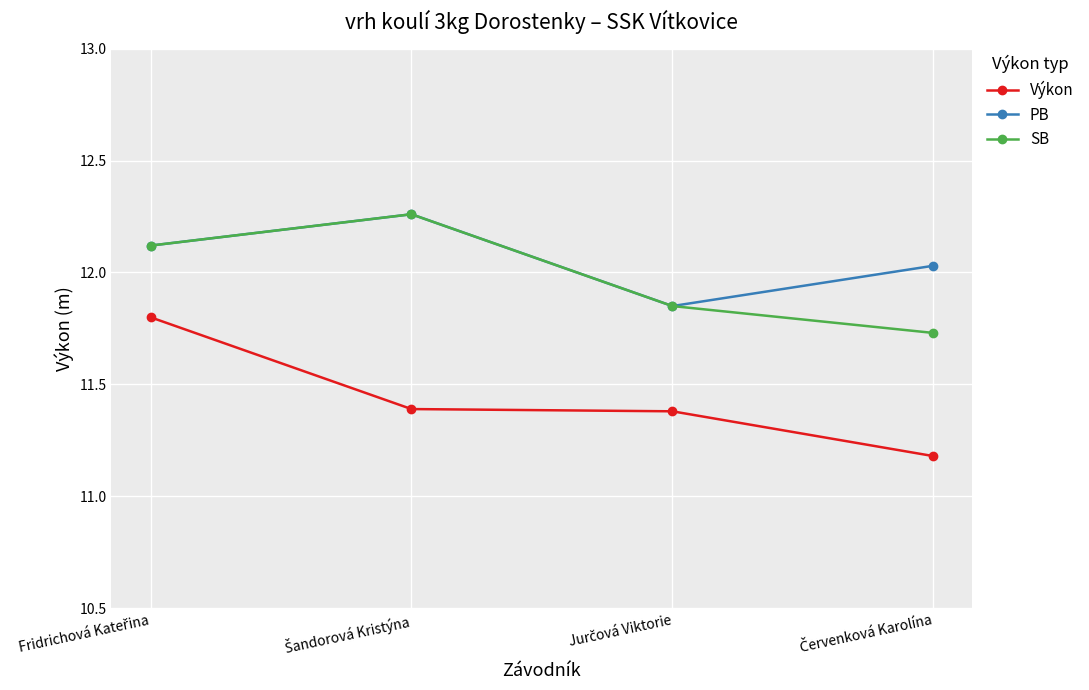

Is this an area chart (filled region under the line)?

No